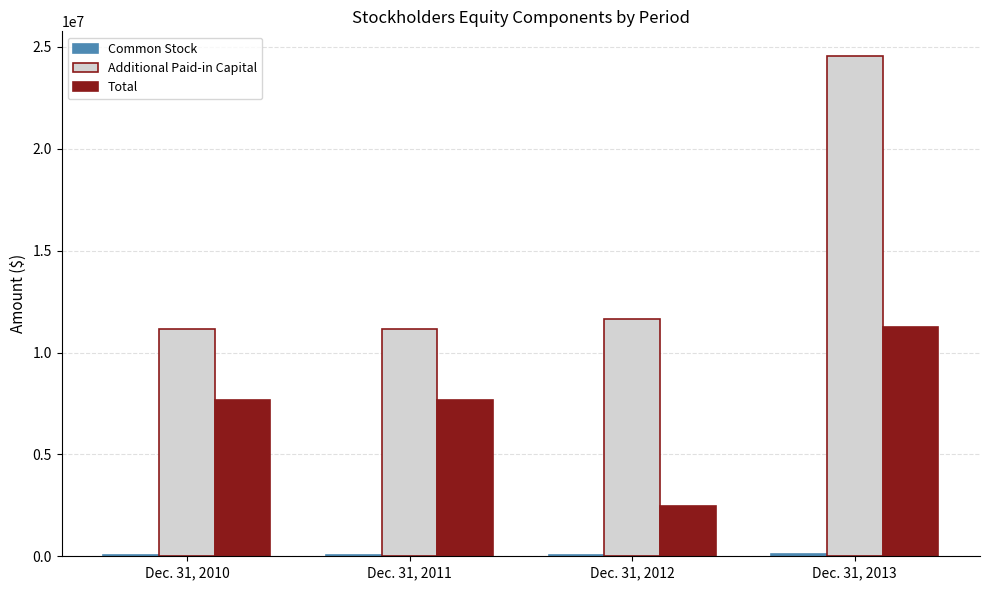

How many categories are shown in the chart?

4